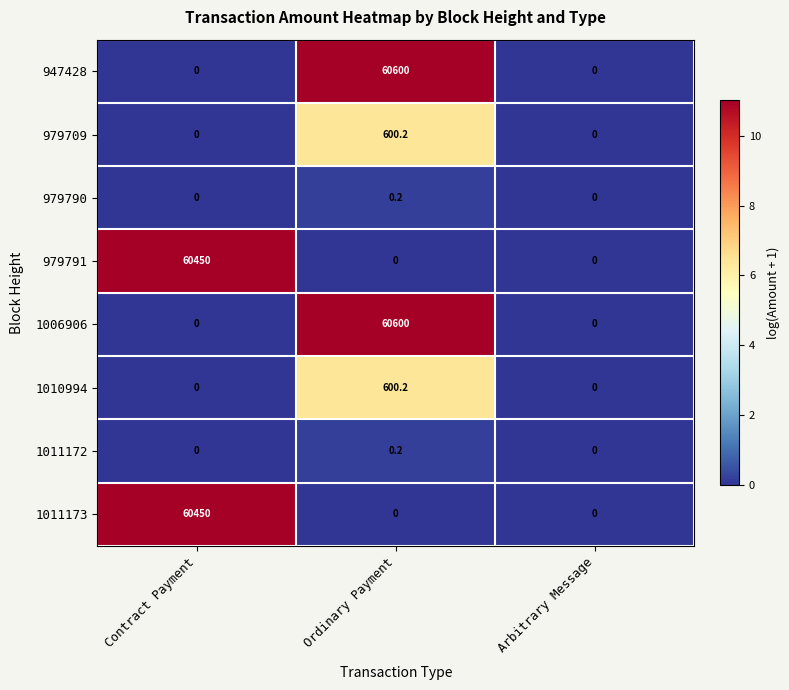

Is it true that 1011173 equals 19067.1 at Arbitrary Message?

False